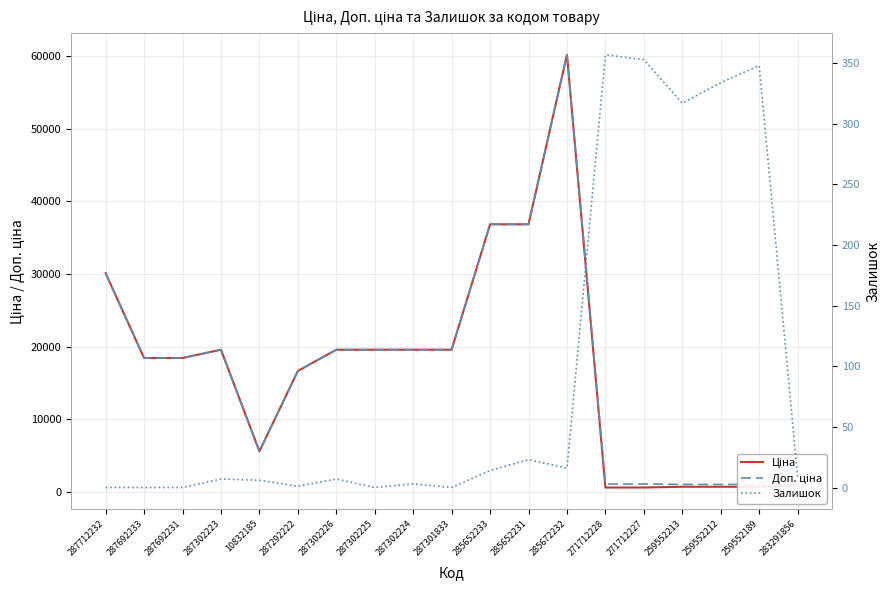

What is the sum of the Ціна values at 259552189 and 287301833?

20244.7